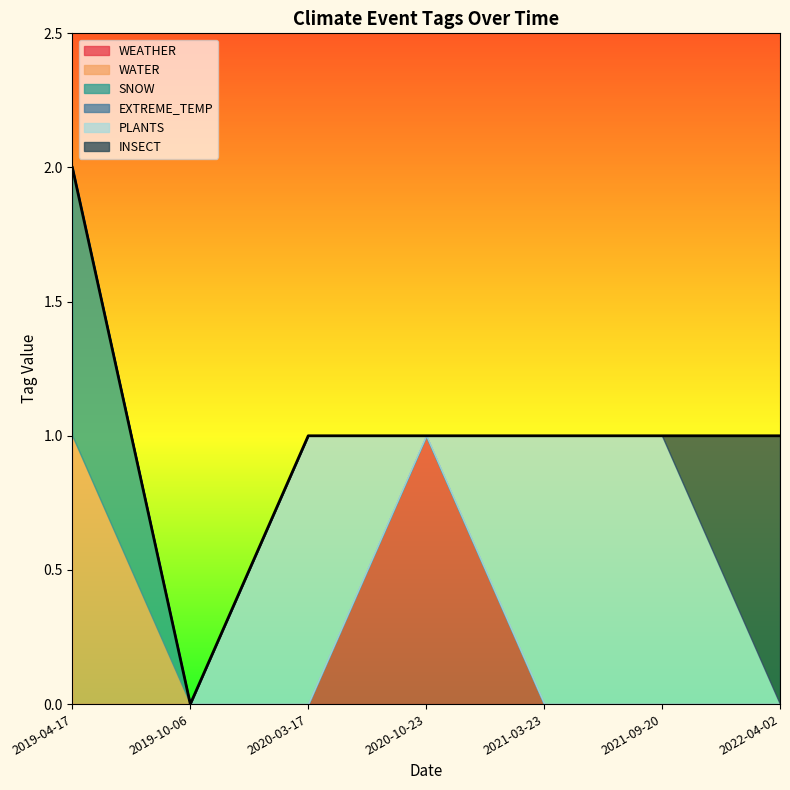

Does the chart have visible grid lines?

No